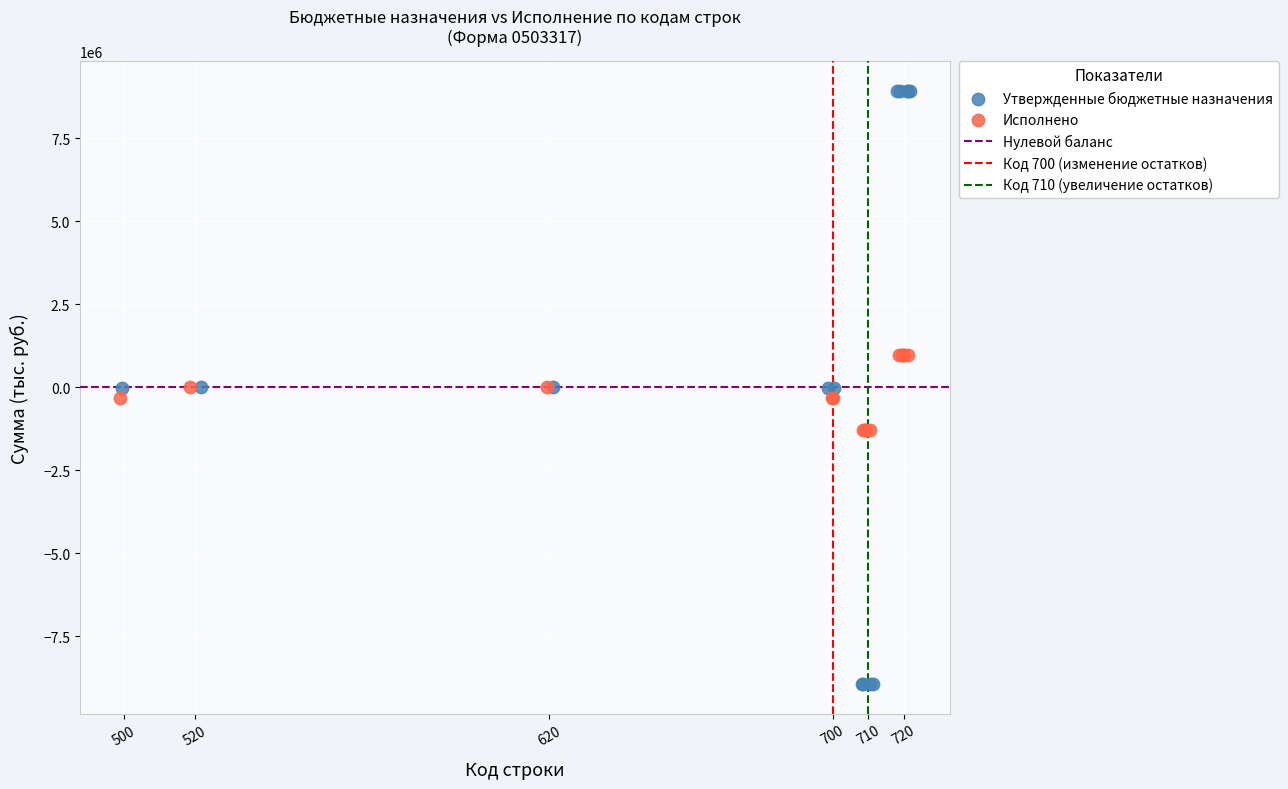

Which series reaches the maximum Y coordinate?

Утвержденные бюджетные назначения